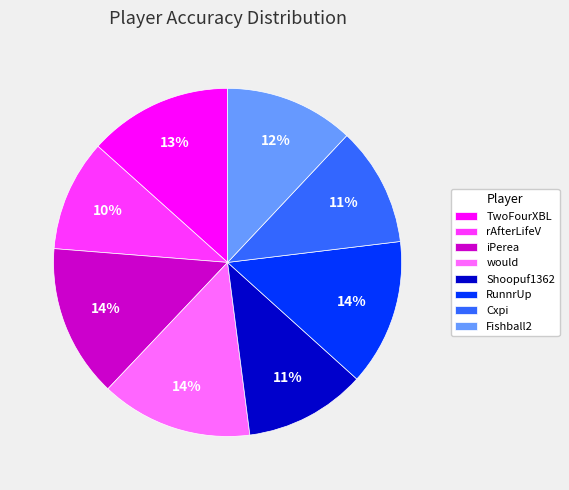

Combined, do Shoopuf1362 and rAfterLifeV account for over 50%?

No